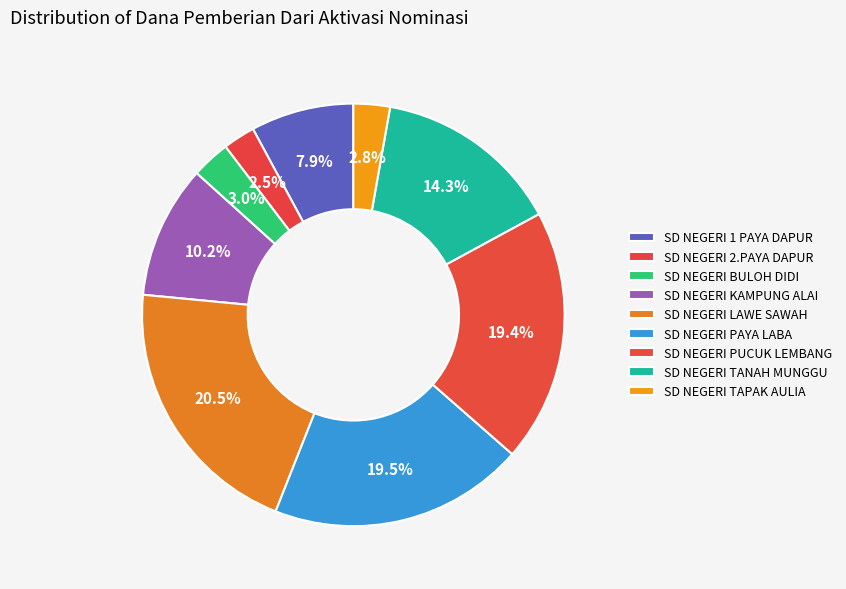

Is SD NEGERI KAMPUNG ALAI the majority of the pie?

No